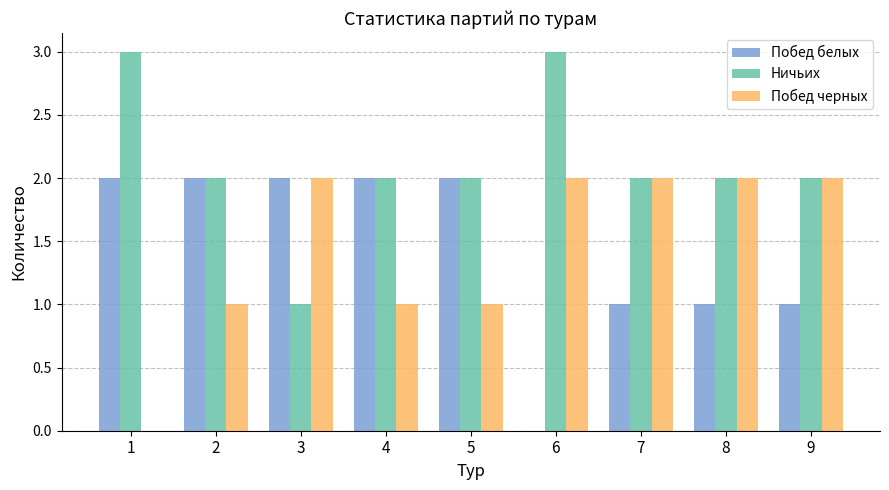

The value of Побед белых at 5 is 3. True or false?

False